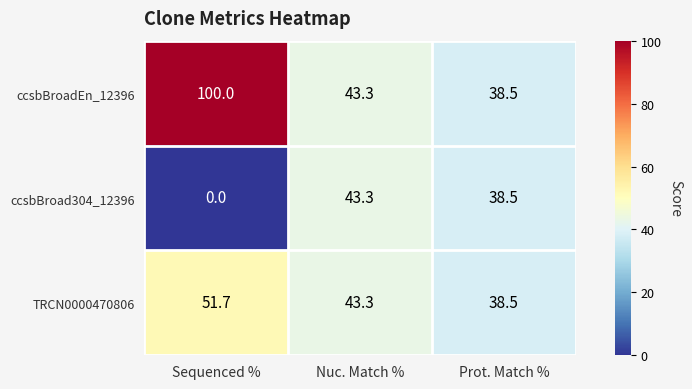

List the series in order of their overall mean, lowest first.

ccsbBroad304_12396, TRCN0000470806, ccsbBroadEn_12396